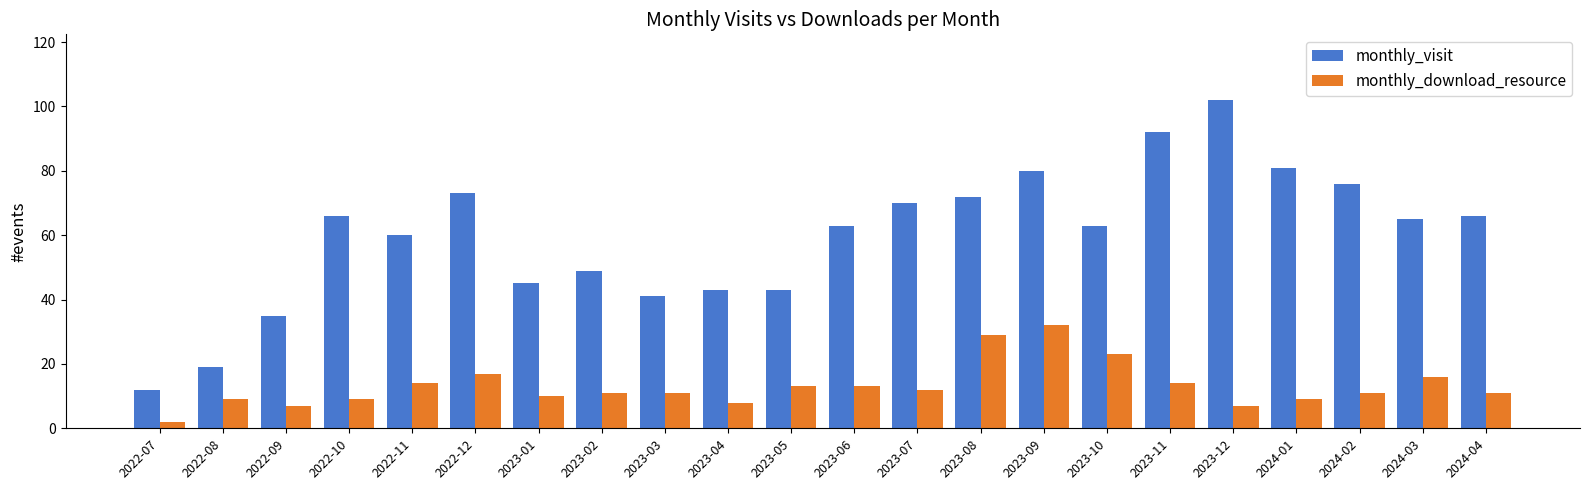

Reading right to left, transcribe all the data shown in this chart.

monthly_visit: 2024-04=66	2024-03=65	2024-02=76	2024-01=81	2023-12=102	2023-11=92	2023-10=63	2023-09=80	2023-08=72	2023-07=70	2023-06=63	2023-05=43	2023-04=43	2023-03=41	2023-02=49	2023-01=45	2022-12=73	2022-11=60	2022-10=66	2022-09=35	2022-08=19	2022-07=12
monthly_download_resource: 2024-04=11	2024-03=16	2024-02=11	2024-01=9	2023-12=7	2023-11=14	2023-10=23	2023-09=32	2023-08=29	2023-07=12	2023-06=13	2023-05=13	2023-04=8	2023-03=11	2023-02=11	2023-01=10	2022-12=17	2022-11=14	2022-10=9	2022-09=7	2022-08=9	2022-07=2